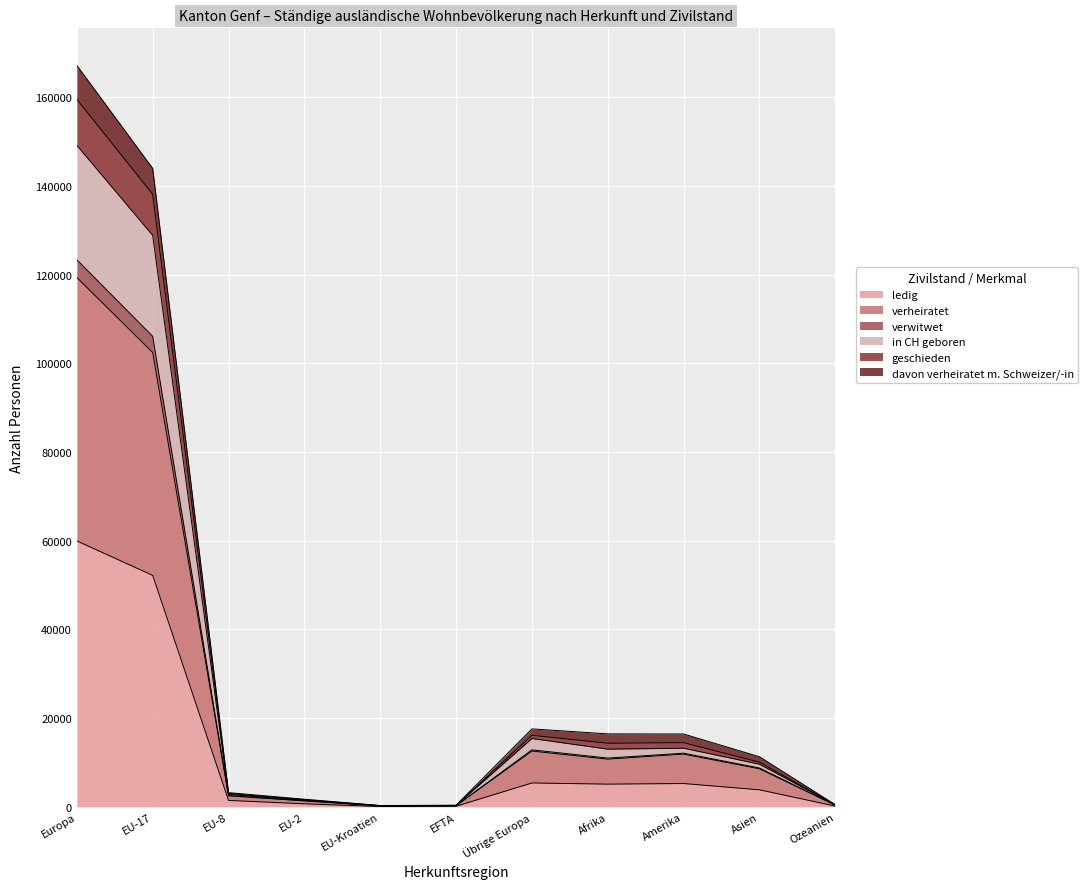

What is the label of the 3rd point from the left?

EU-8